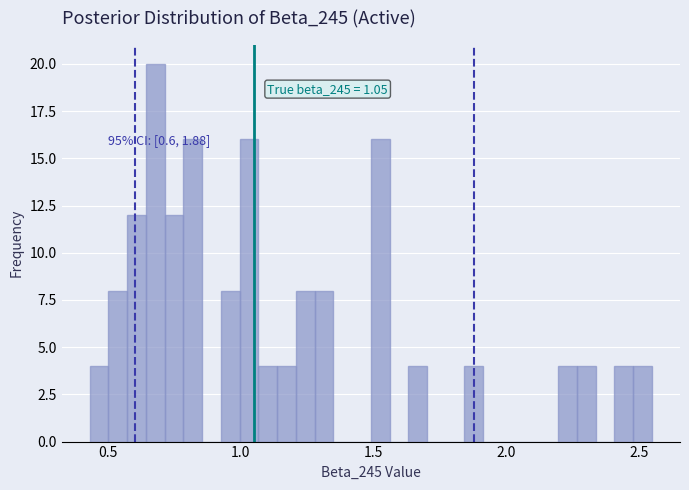

Read against the x-axis, roughly where is the centre of the tallest bar?

0.70